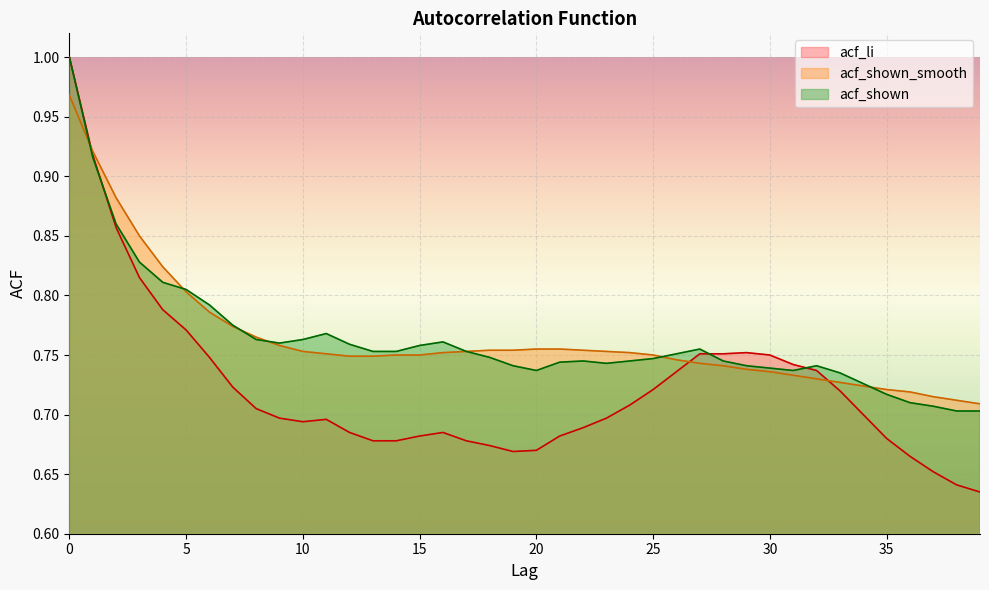

How many lines are shown in the chart?

3